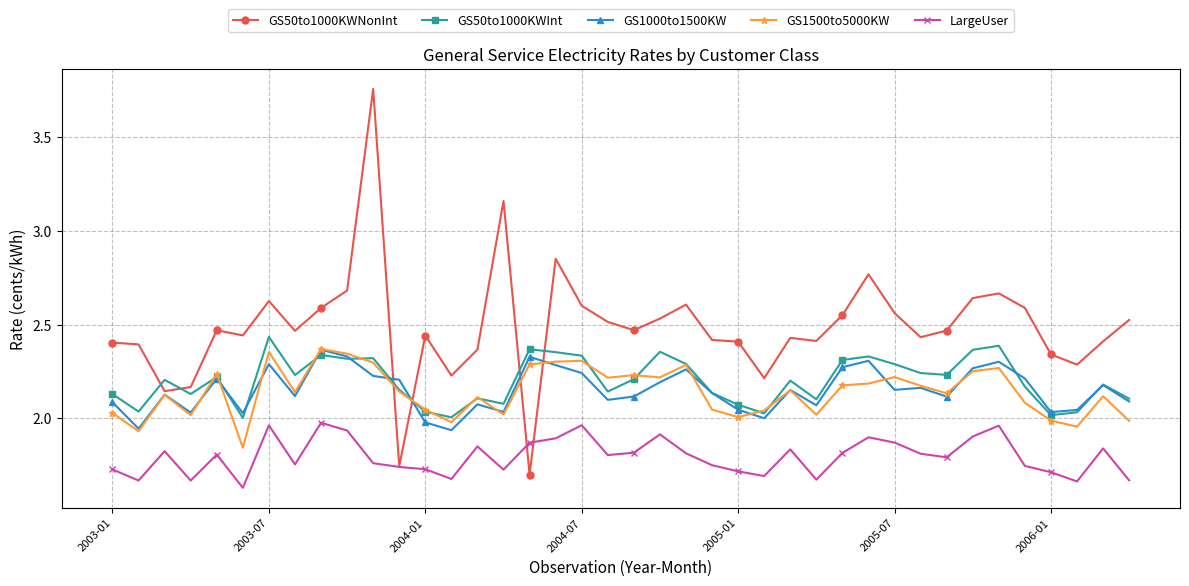

At how many categories does at least one series exceed 1?

40